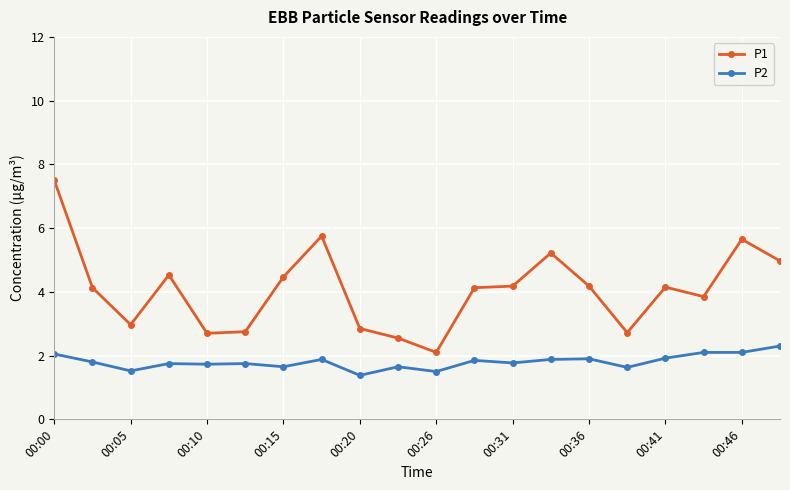

Which series has the largest total across all categories?

P1